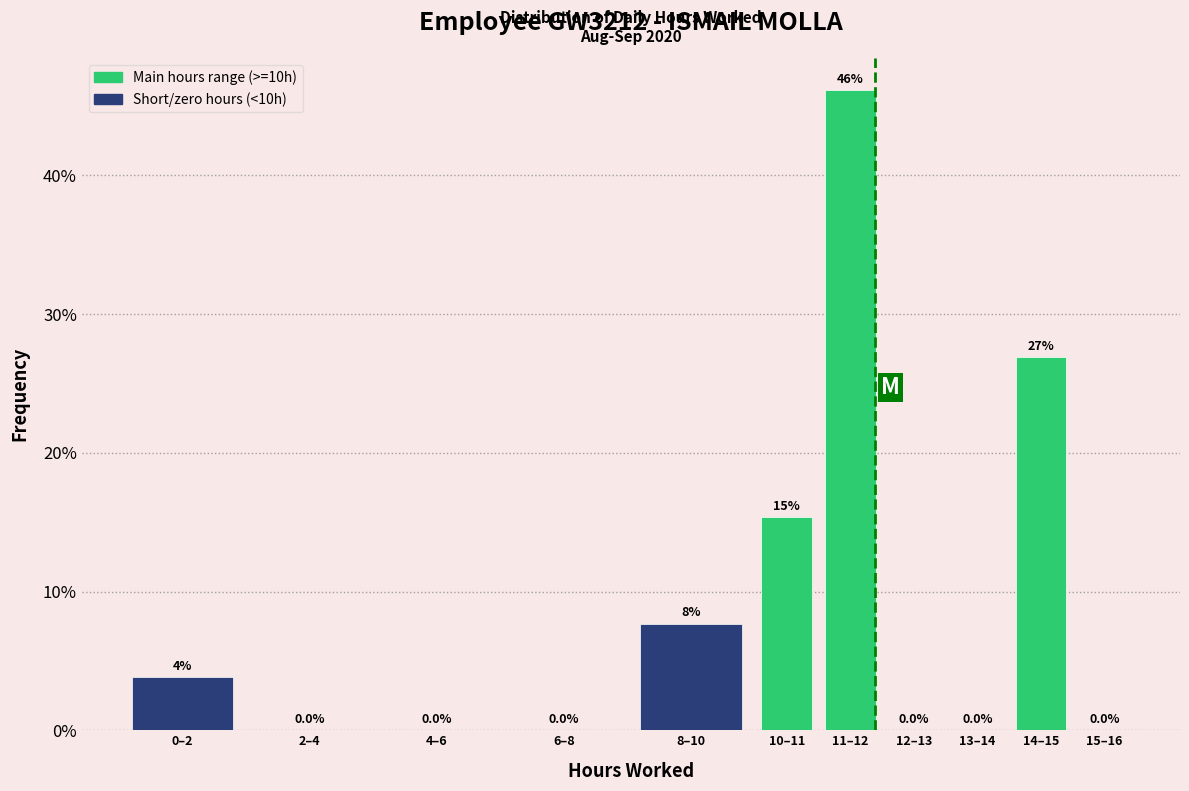

The chart shows a value of 46.2 at 11–12. True or false?

True